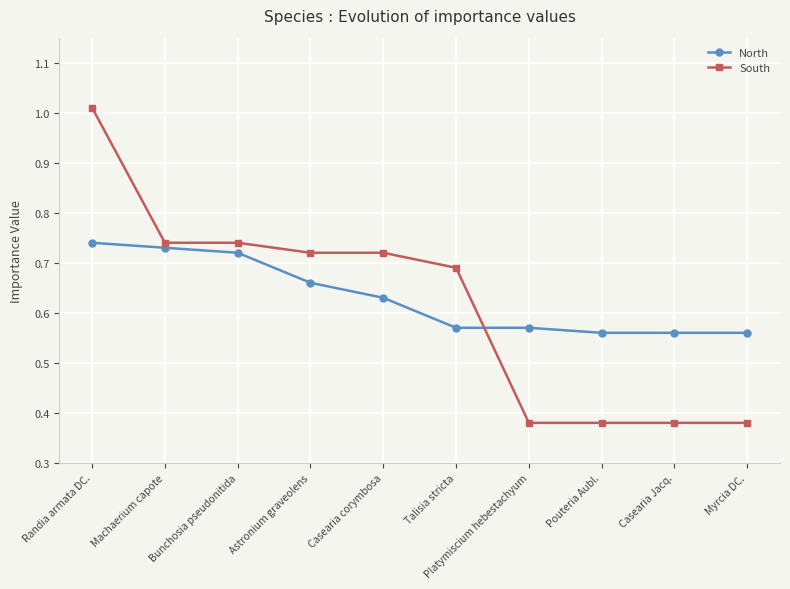

Is the value of South at Casearia Jacq. greater than the value of North at Bunchosia pseudonitida?

No